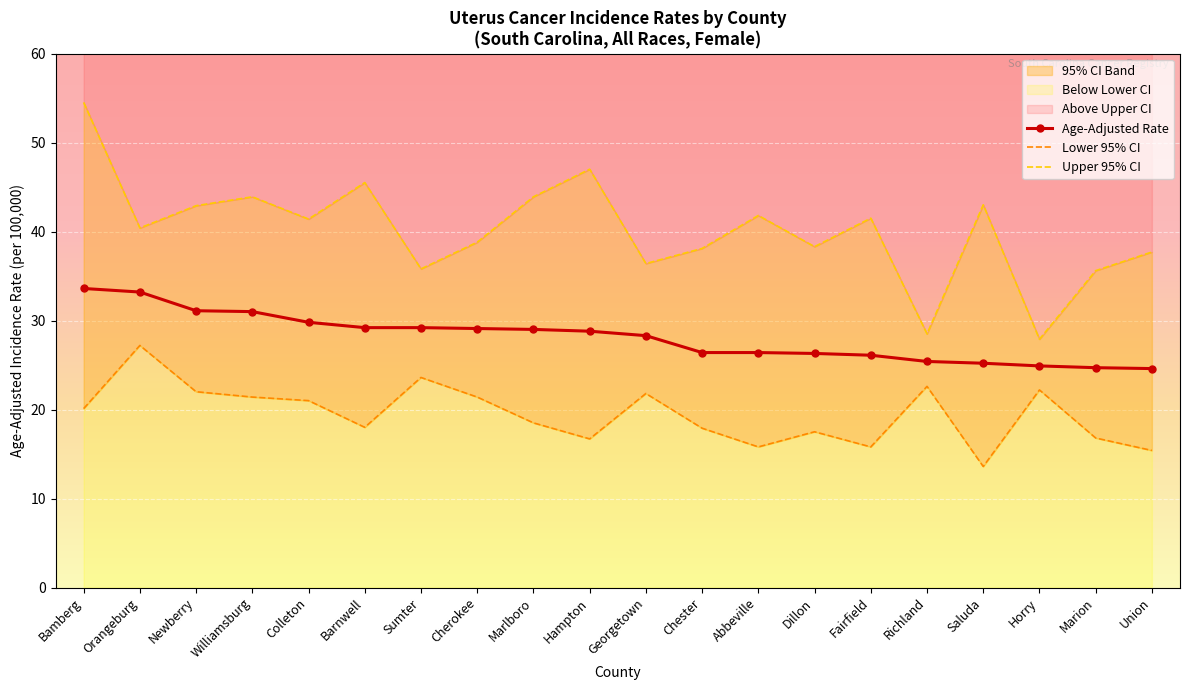

Which has a higher value, Union or Barnwell?

Barnwell